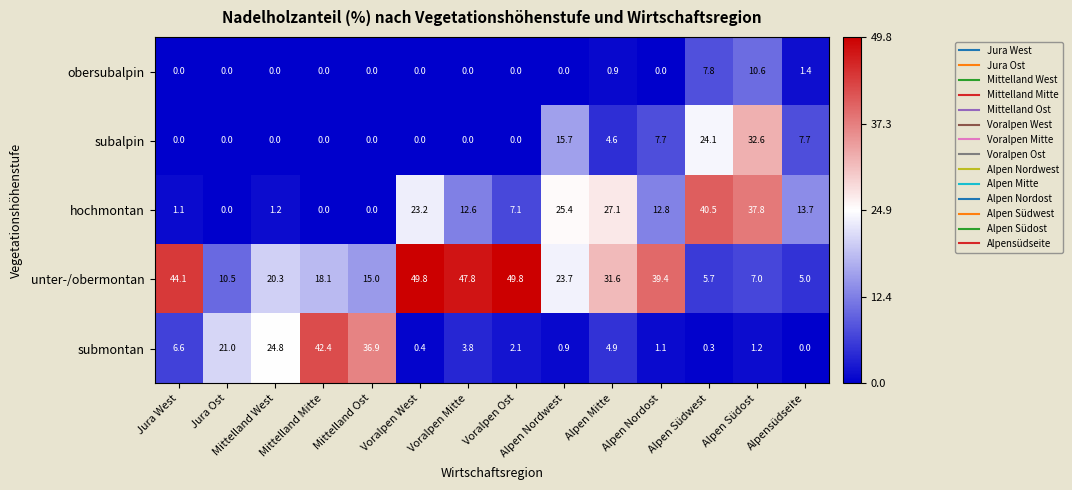

At Alpensüdseite, list the series in order from smallest to largest.

submontan, obersubalpin, unter-/obermontan, subalpin, hochmontan